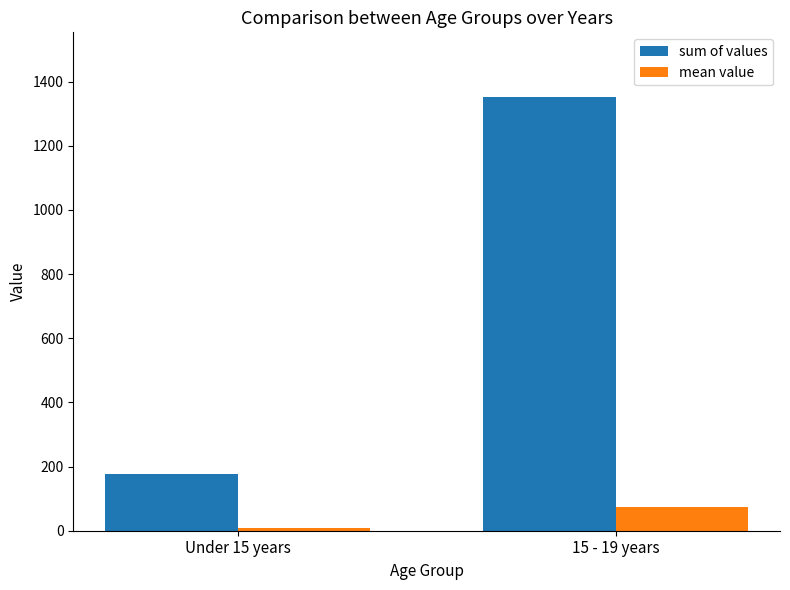

Rank the series at 15 - 19 years from highest to lowest value.

sum of values, mean value